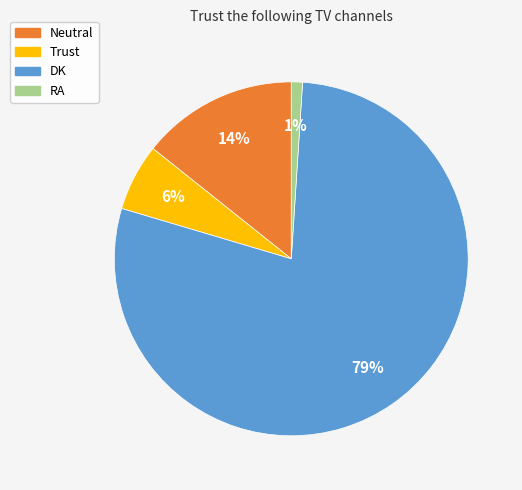

Is there any slice that represents more than half of the pie?

Yes